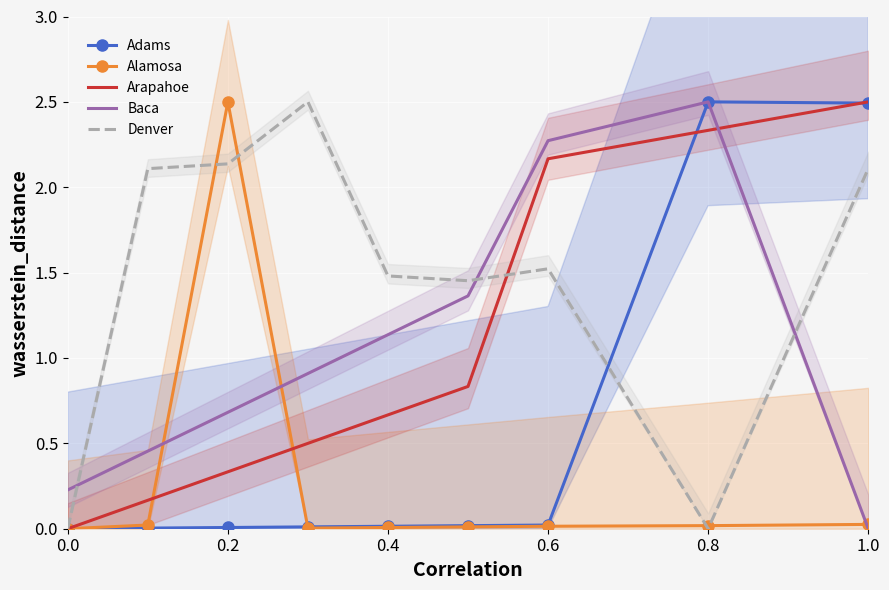

Reading right to left, extract all data points from this chart.

Adams: 2.5	2.5	0.0	0.0	0.0	0.0	0.0	0.0	0.0
Alamosa: 0.0	0.0	0.0	0.0	0.0	0.0	2.5	0.0	0.0
Arapahoe: 2.5	2.3	2.2	0.8	0.7	0.5	0.3	0.2	0.0
Baca: 0.0	2.5	2.3	1.4	1.1	0.9	0.7	0.5	0.2
Denver: 2.1	0.0	1.5	1.5	1.5	2.5	2.1	2.1	0.0